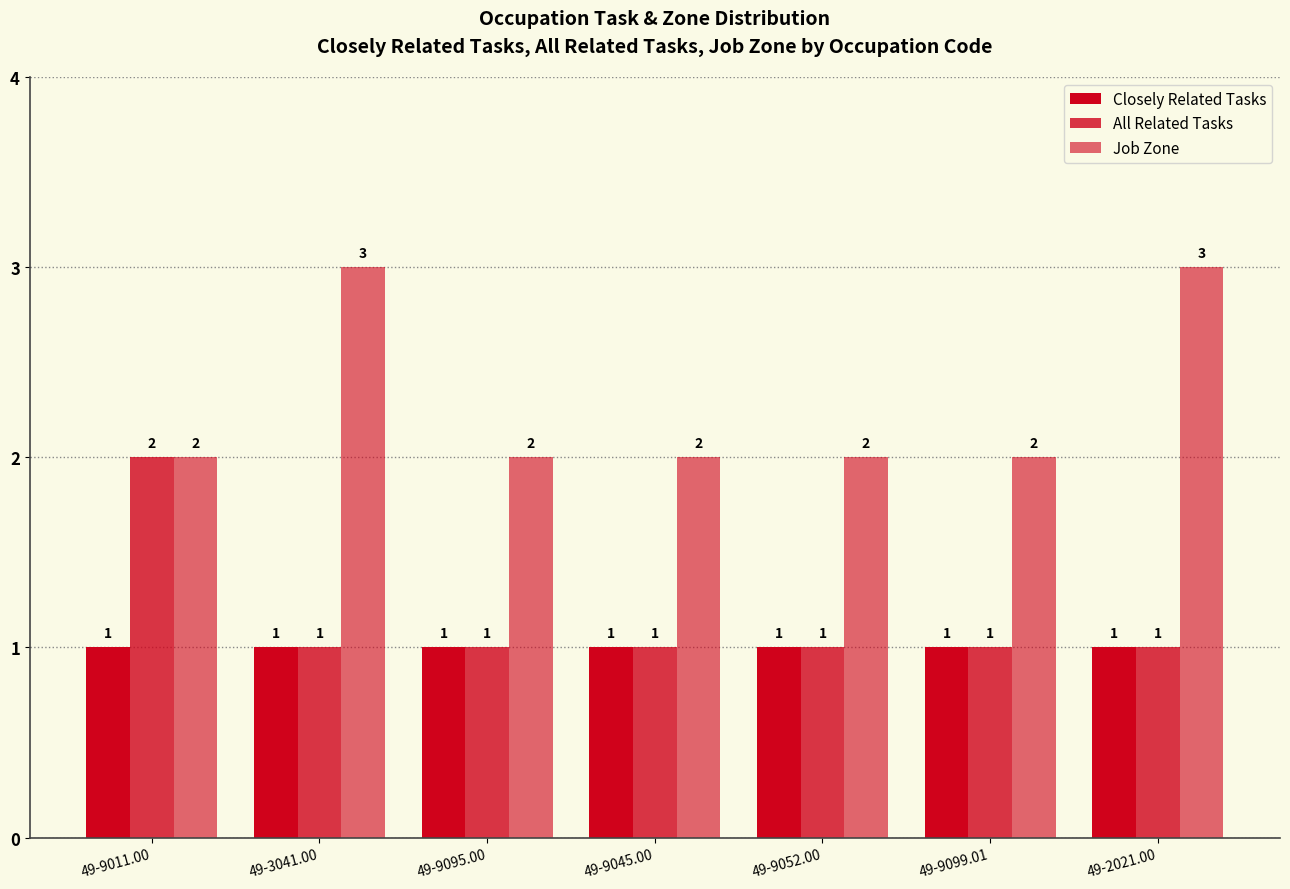

How many groups of bars are there?

7